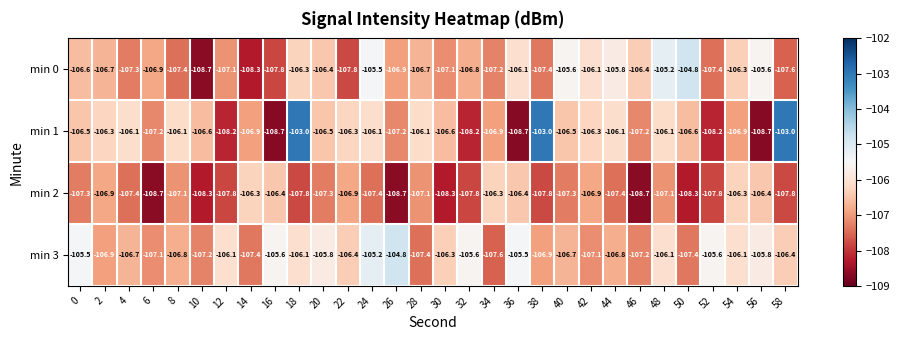

Between 28 and 36, which series saw the biggest shift?

min 1